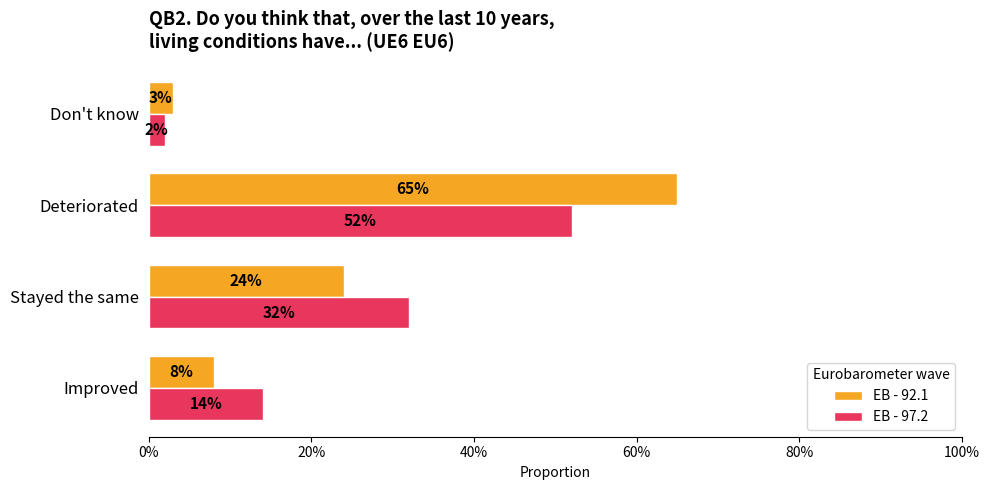

Which series has the widest spread of values?

EB - 92.1